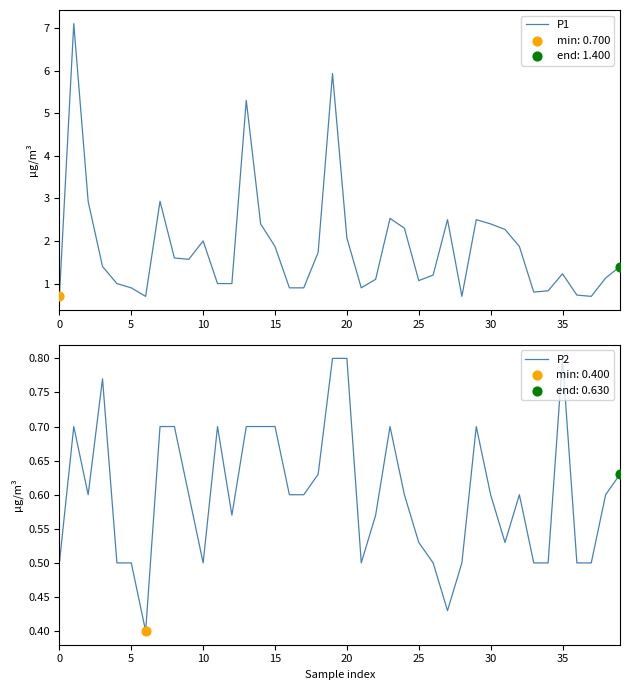

Which series has the largest total across all categories?

P1